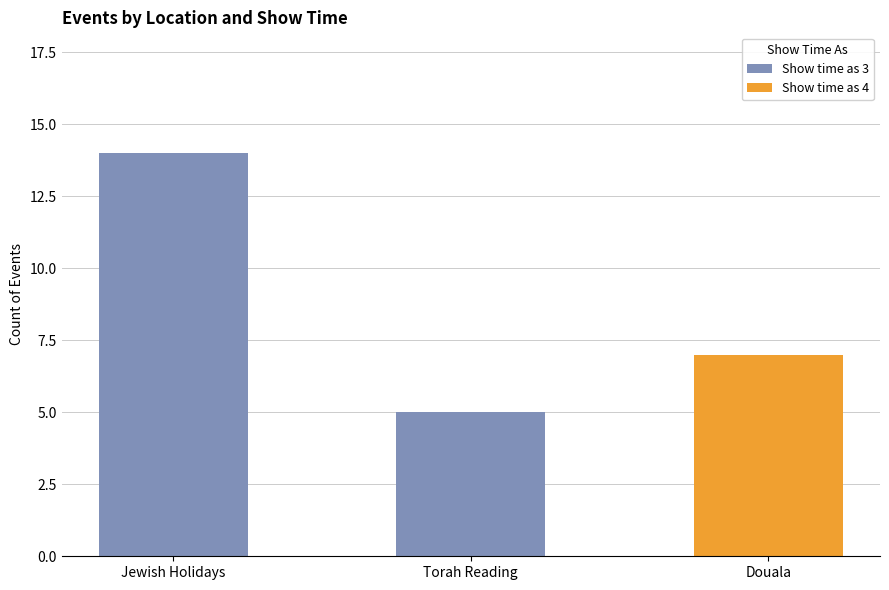

How many values in Show time as 3 are above zero?

2